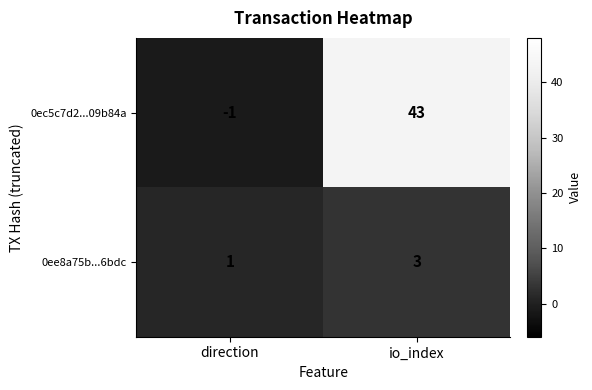

What is the maximum value shown in the chart?

43